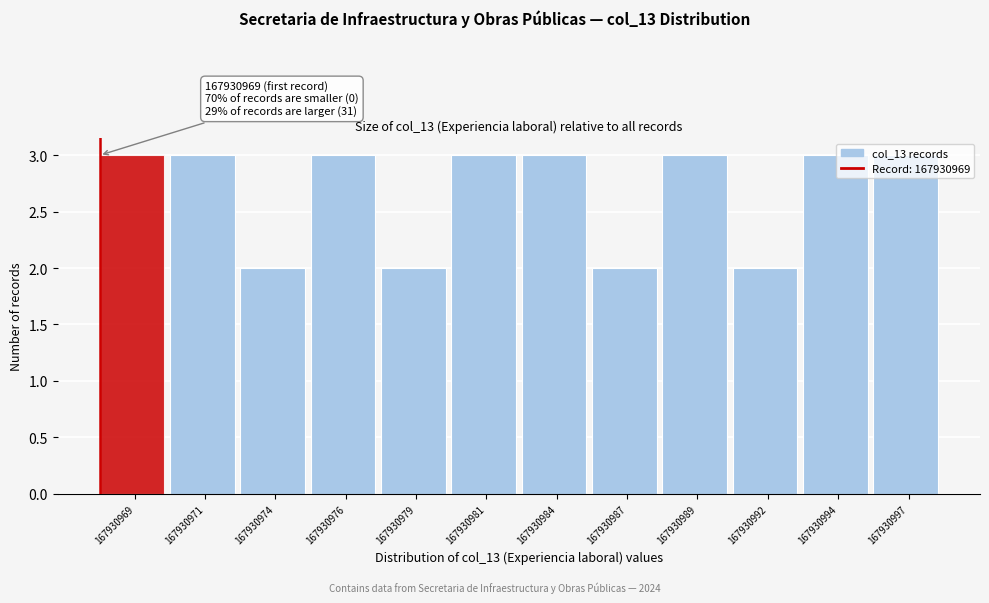

Is it true that the value at 167930974 is 2?

True